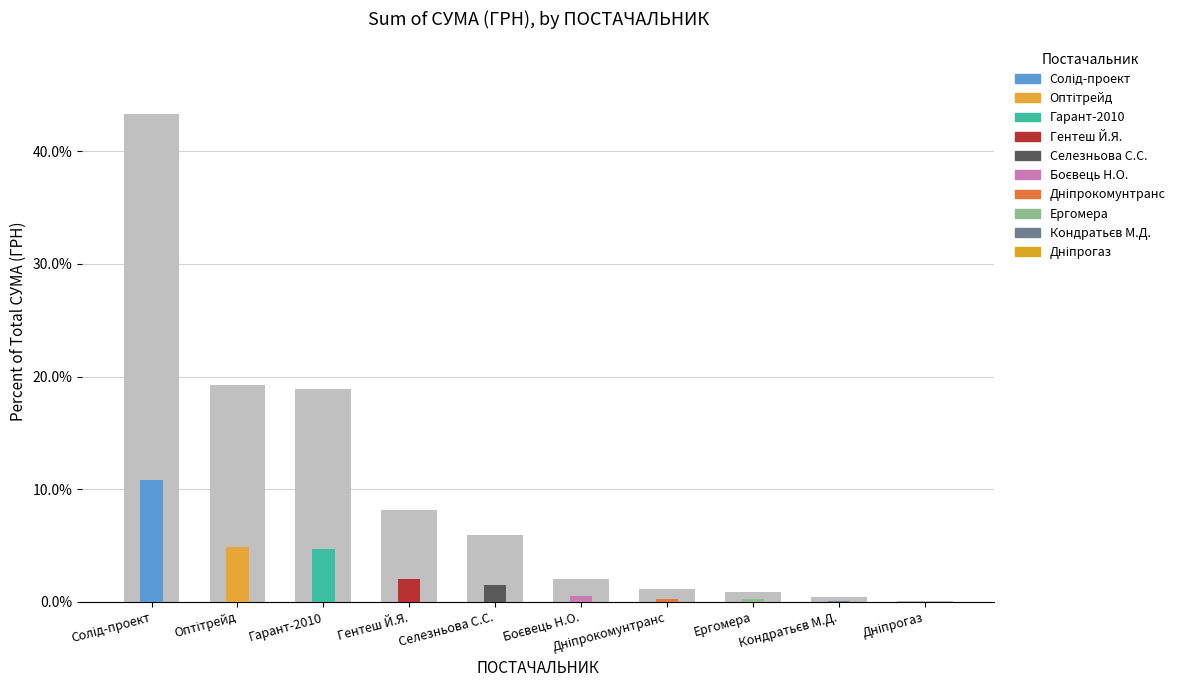

Which category has the highest value across all series?

Солід-проект